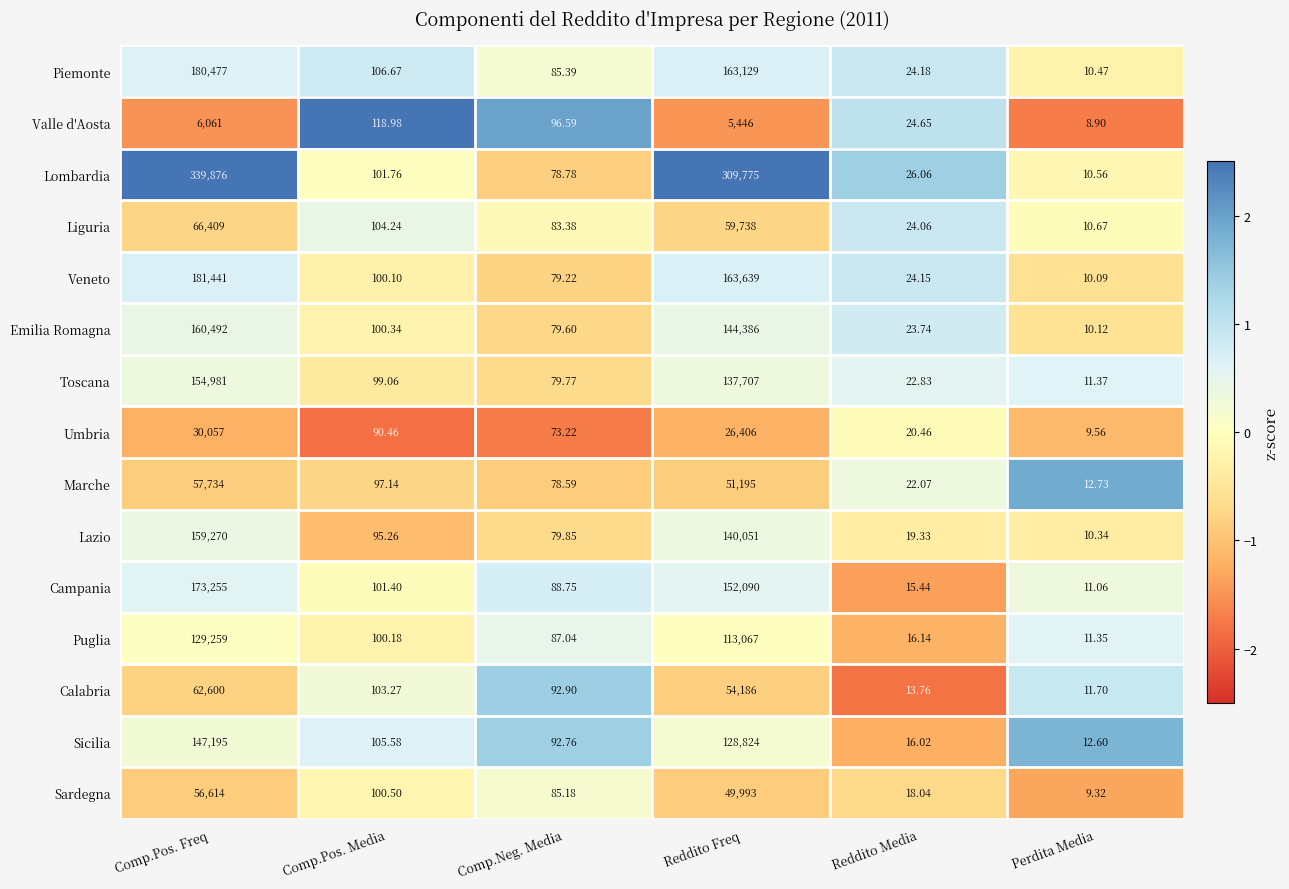

Where does the Umbria series first go above 90?

Comp.Pos. Freq